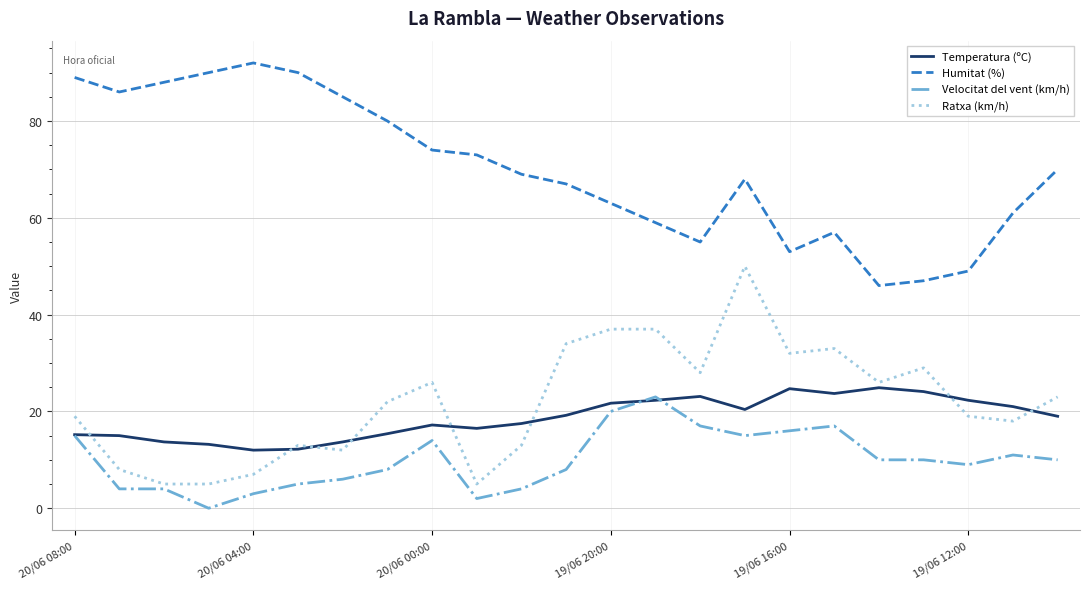

What is the lowest value of the Humitat (%) series?

46.0